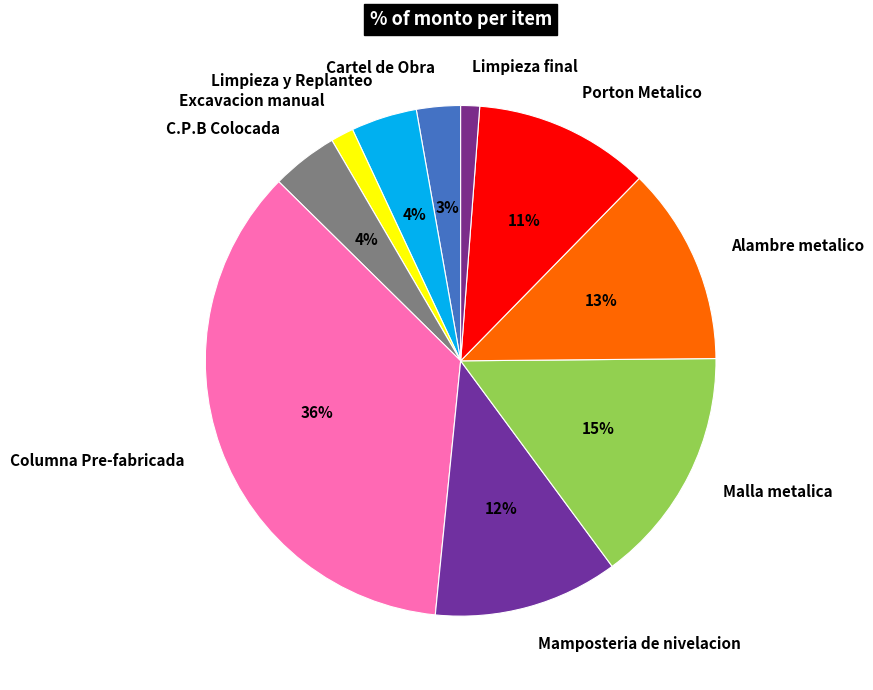

To the nearest percent, what is the difference between the Porton Metalico and Excavacion manual slice percentages?

10%